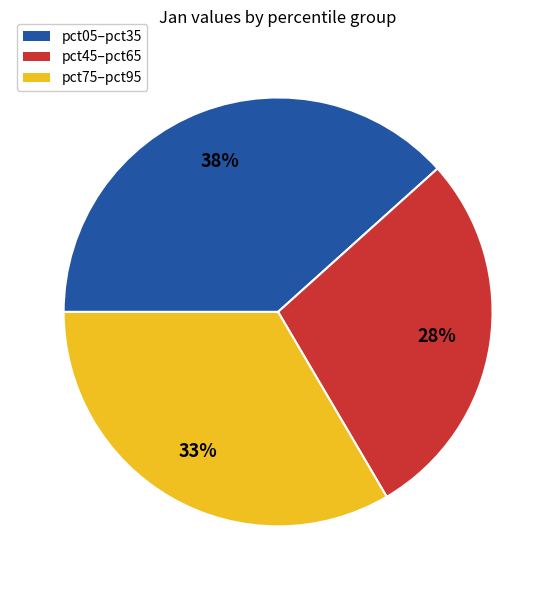

Count the number of slices in the pie.

3